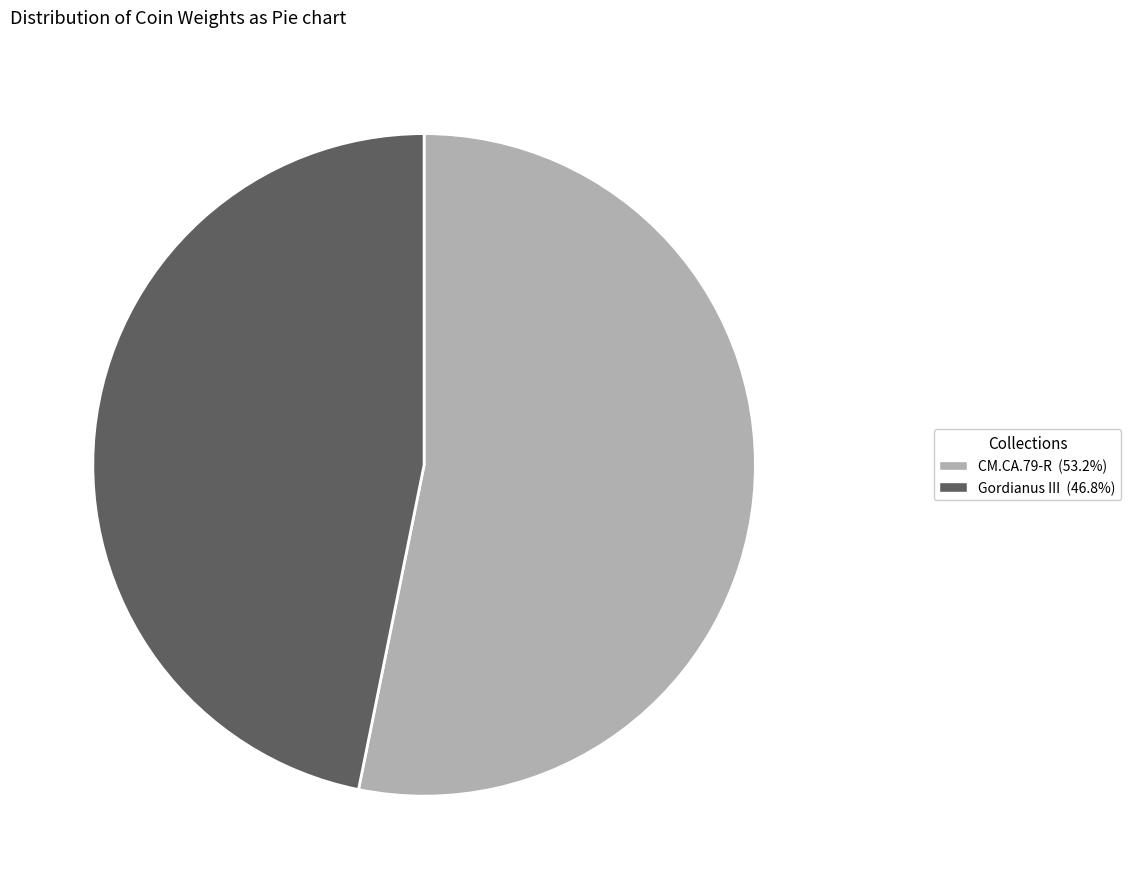

Does any single category account for the majority?

Yes